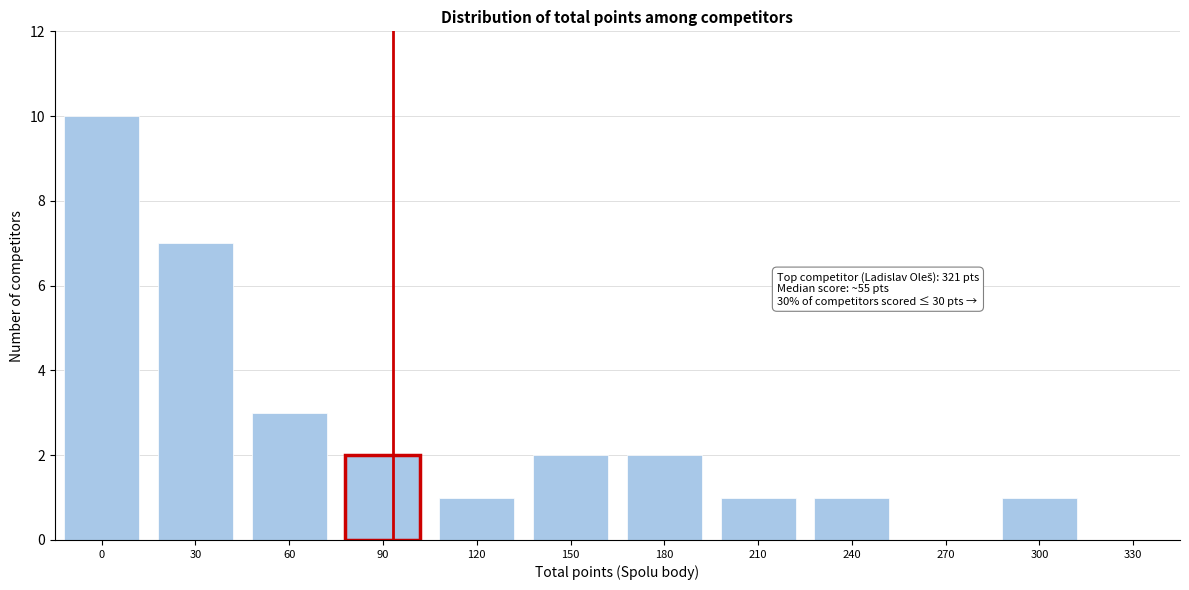

Reading left to right, extract all data points from this chart.

0=10	30=7	60=3	90=2	120=1	150=2	180=2	210=1	240=1	270=0	300=1	330=0